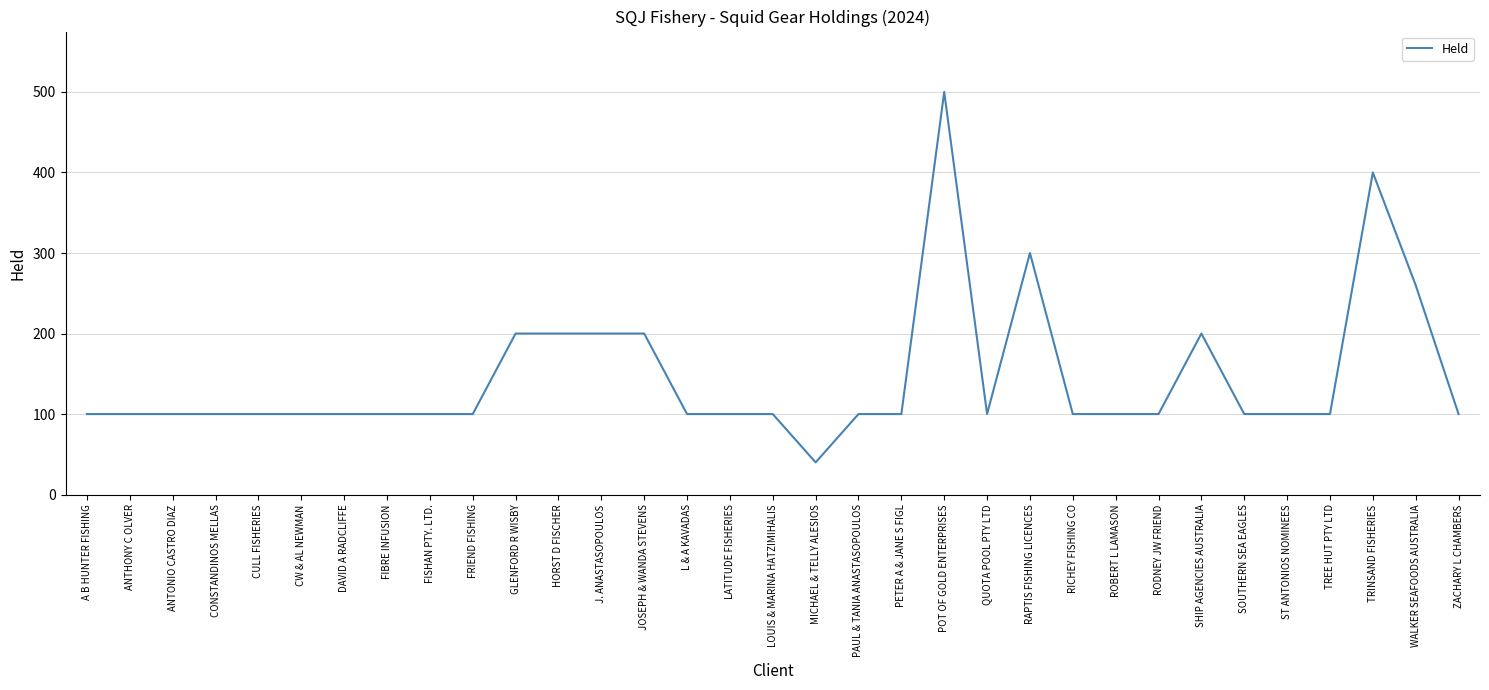

What is the ratio of the value at LOUIS & MARINA HATZIMIHALIS to the value at FRIEND FISHING?

1.0